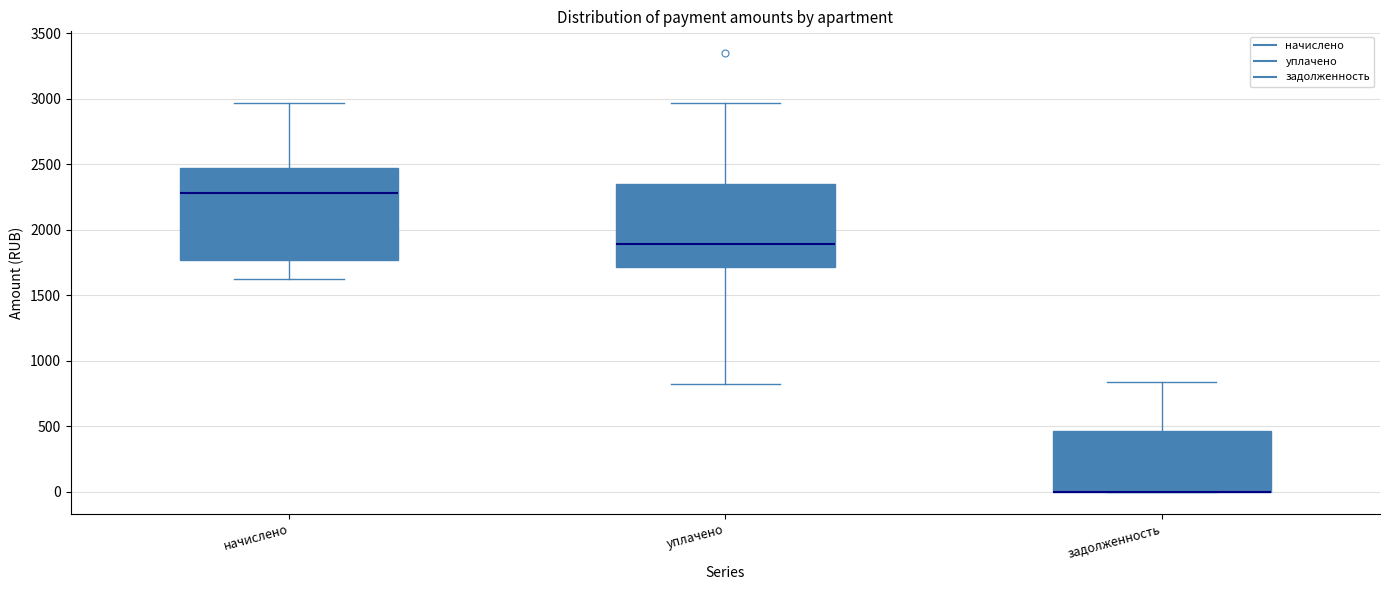

Which box is the tallest, from its lower edge to its upper edge?

начислено